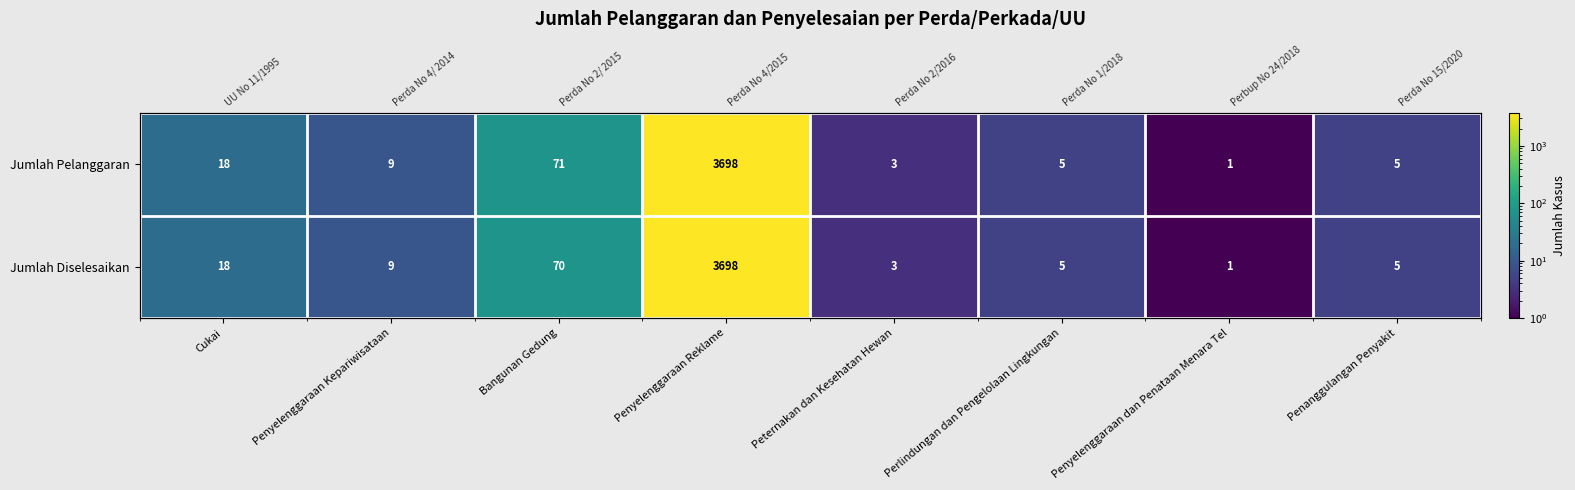

What is the difference between the Jumlah Diselesaikan values at Peternakan dan Kesehatan Hewan and Cukai?

15